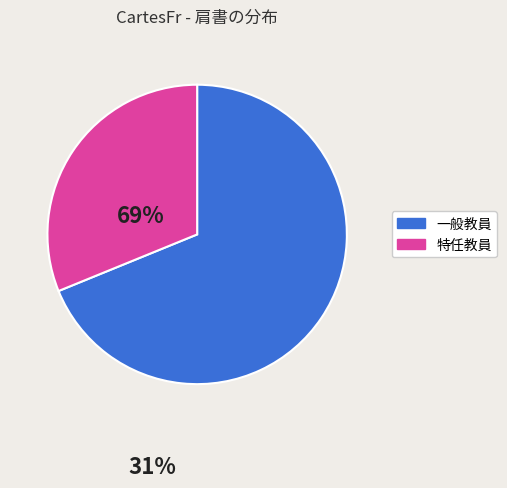

Combined, do 特任教員 and 一般教員 account for over 50%?

Yes